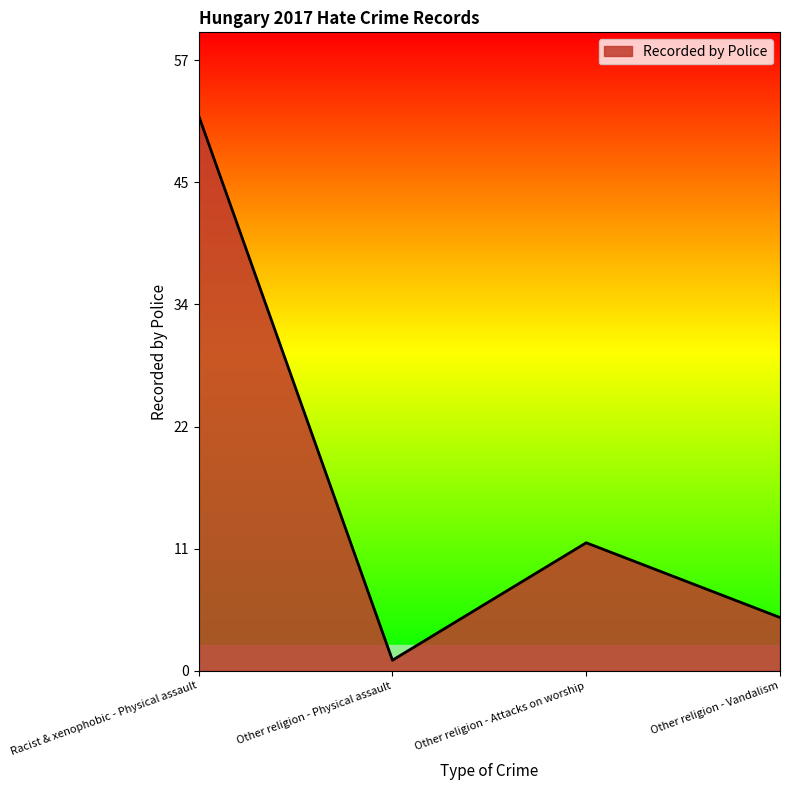

How many points are higher than both their immediate neighbors (excluding endpoints)?

1